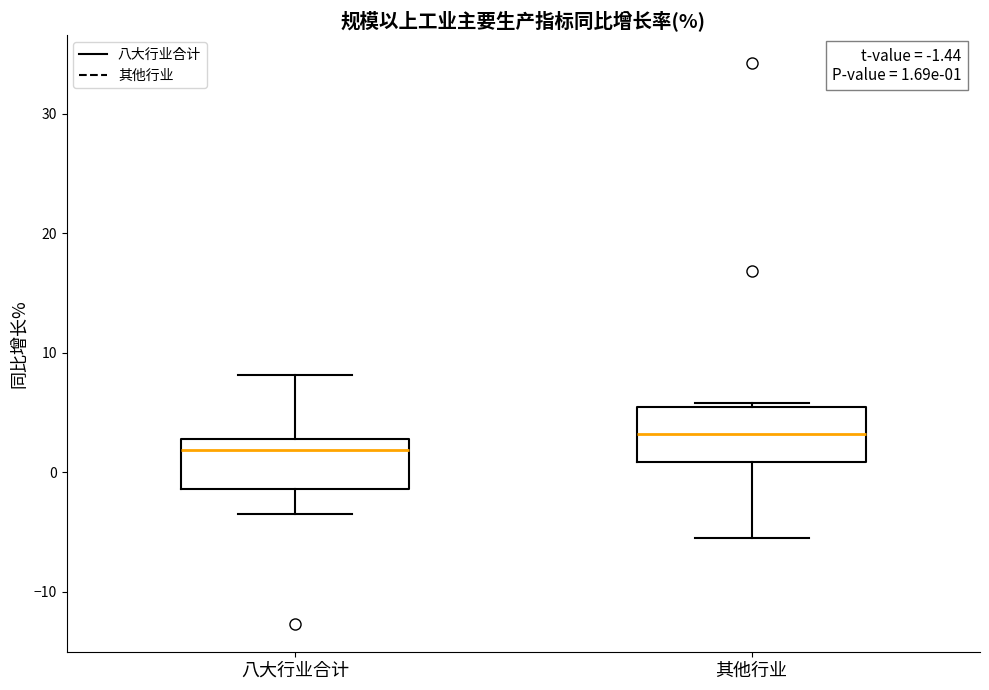

Which box's median line is the highest?

其他行业